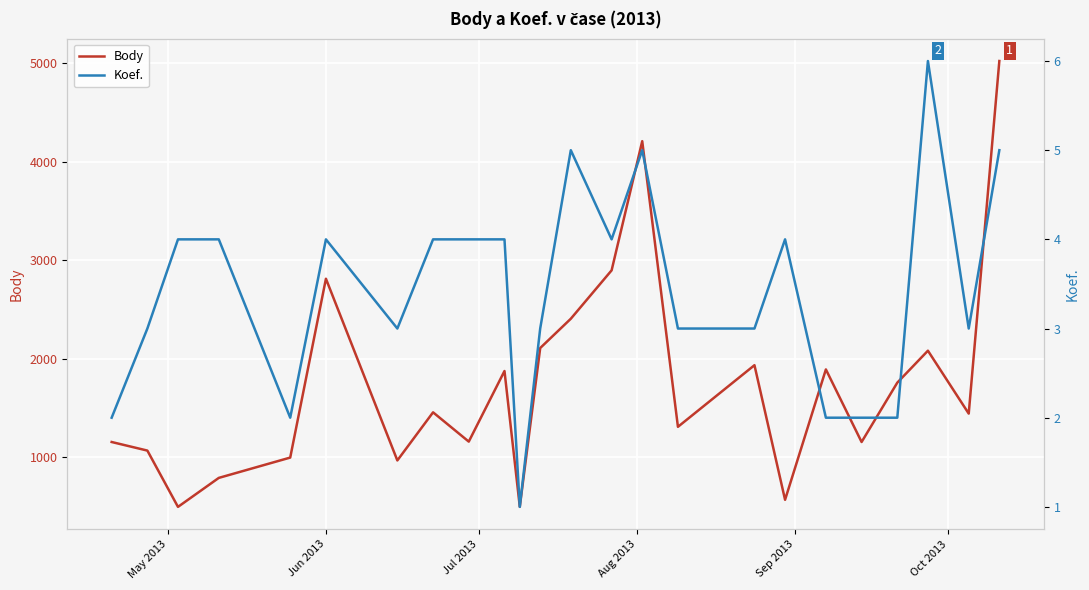

Rank the series by their average value, from highest to lowest.

Body, Koef.